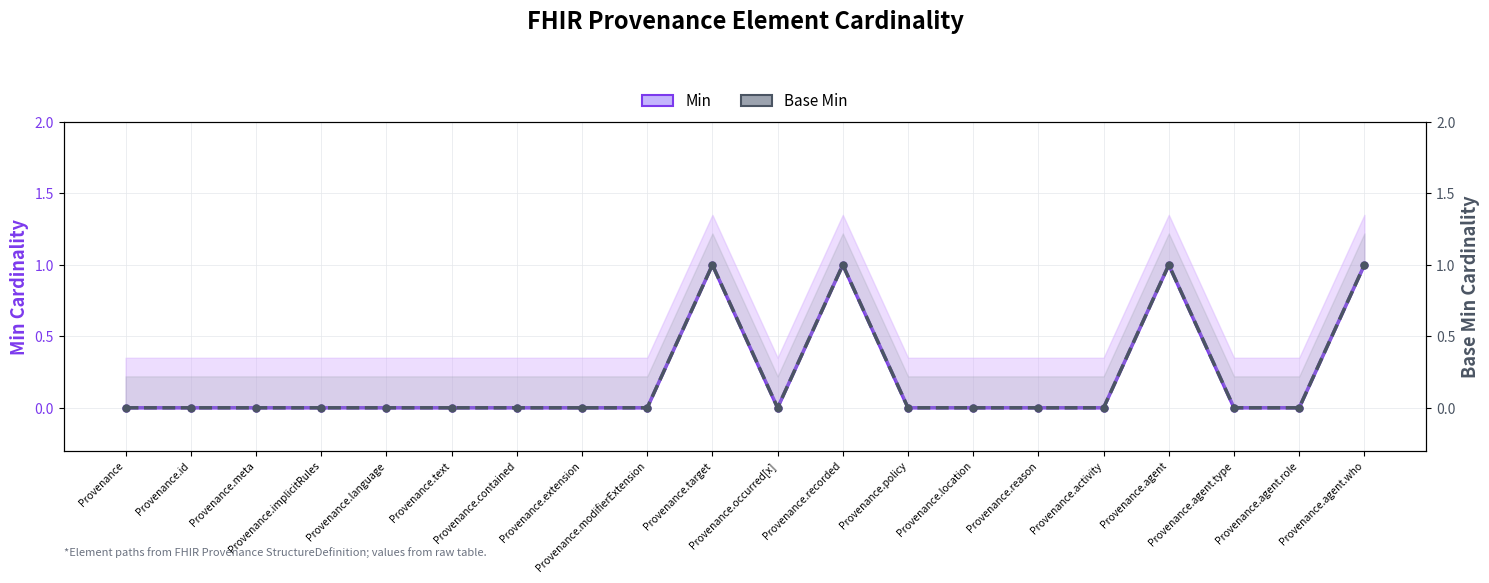

How many lines are shown in the chart?

2